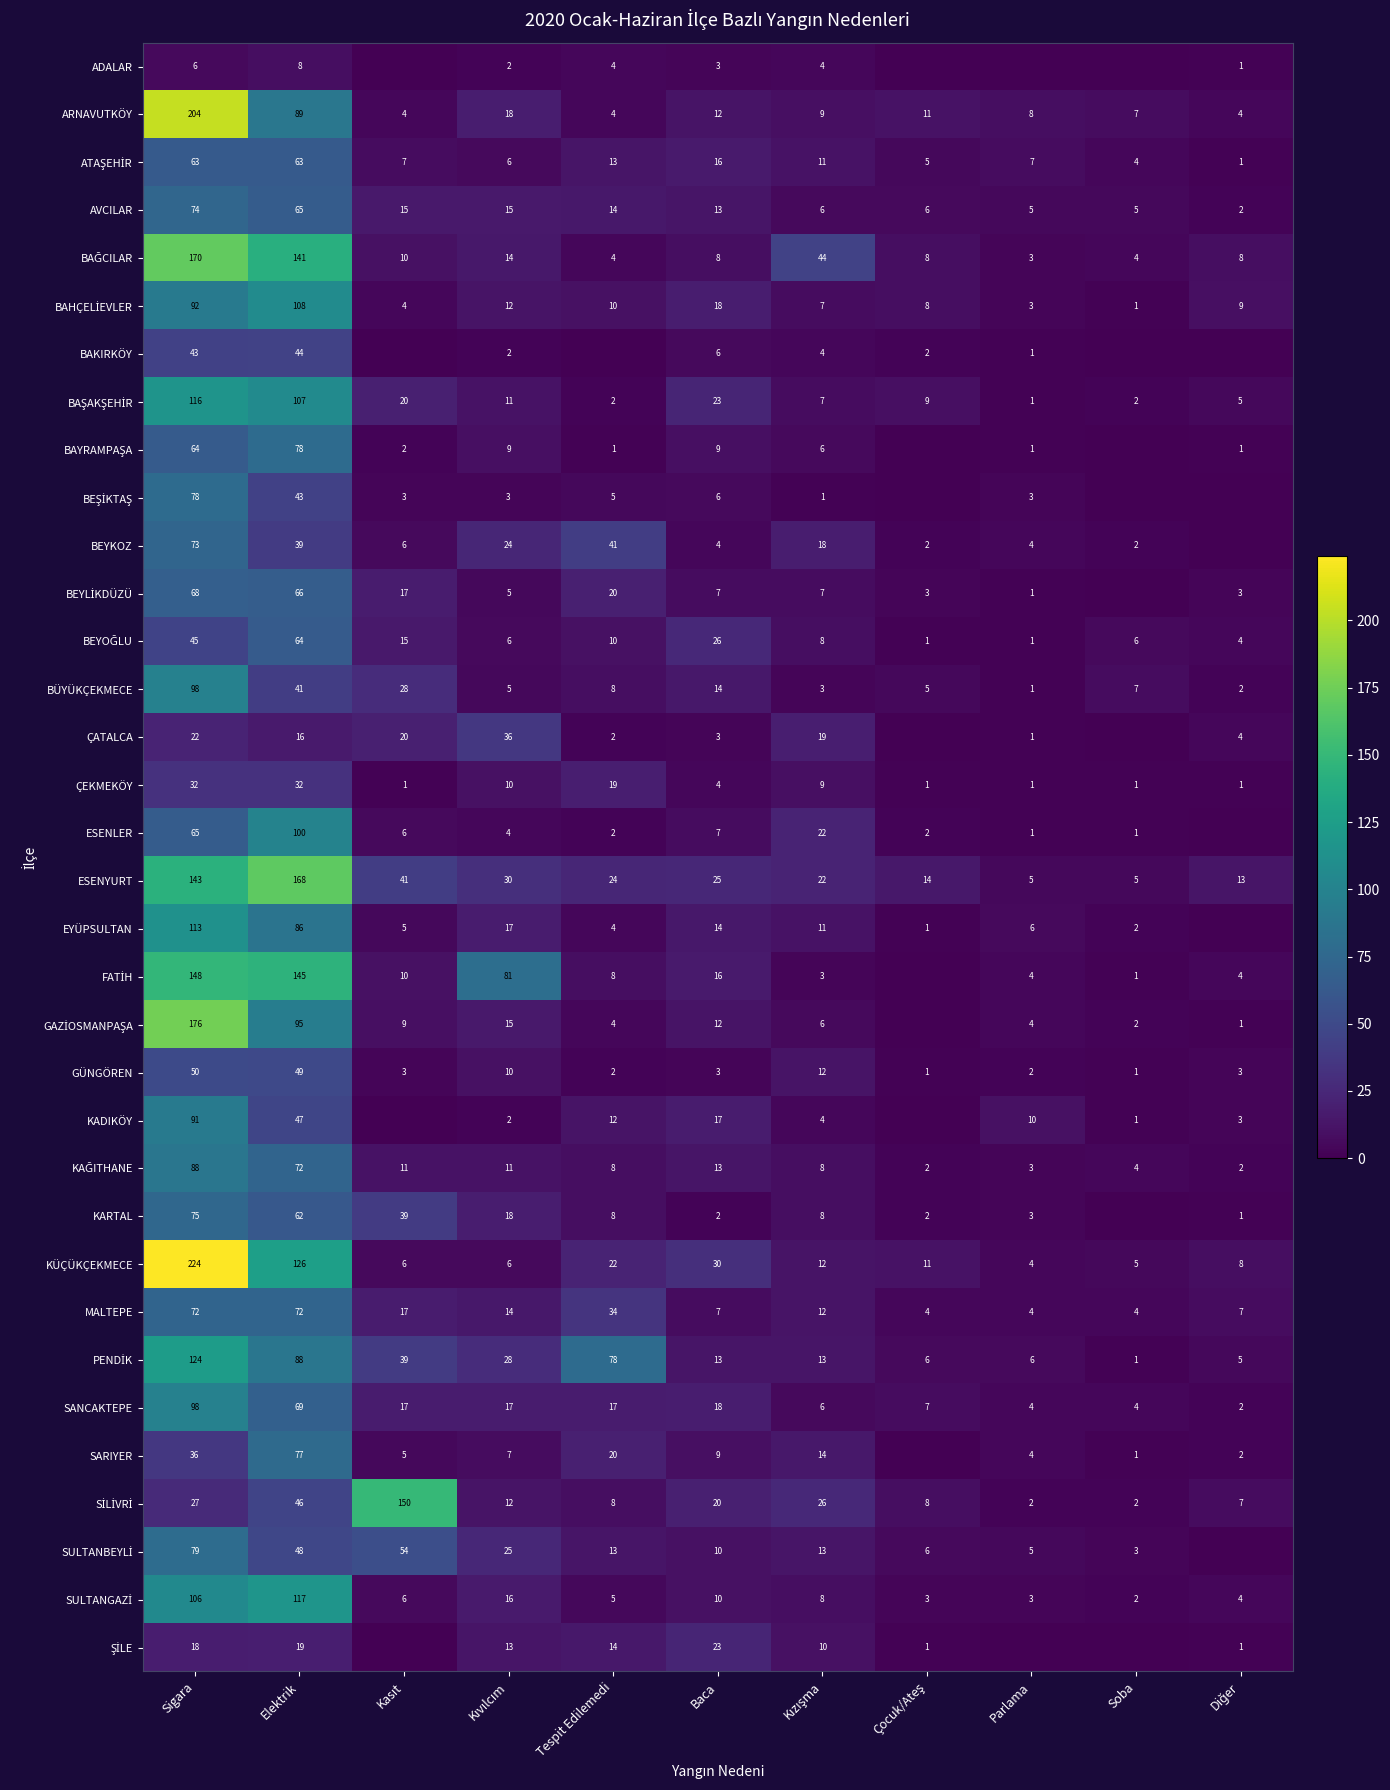

What is the spread (max minus min) of values at Baca?

28